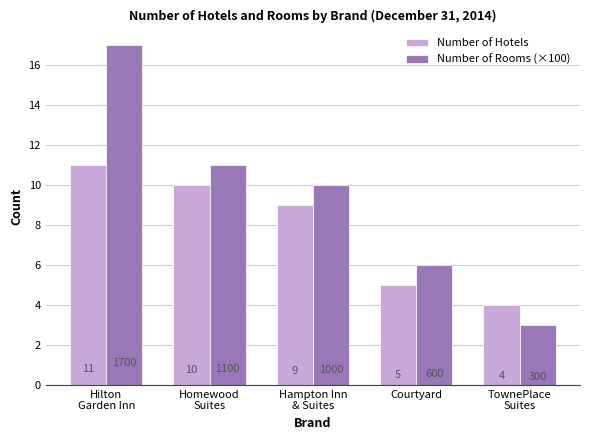

At how many categories does at least one series exceed 13?

1